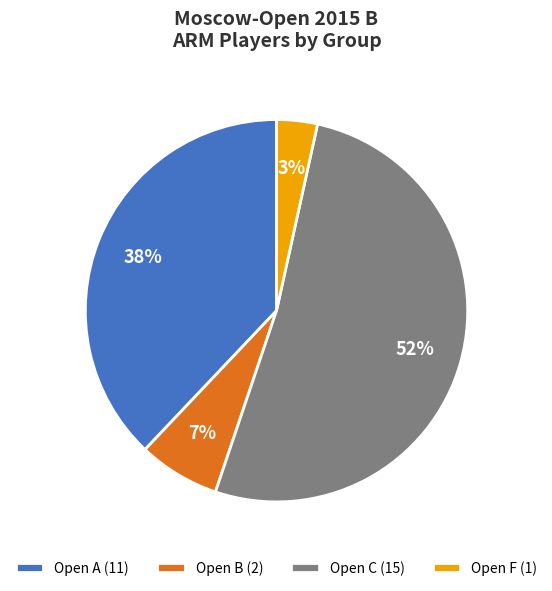

The Open F slice represents 3% of the pie. True or false?

True